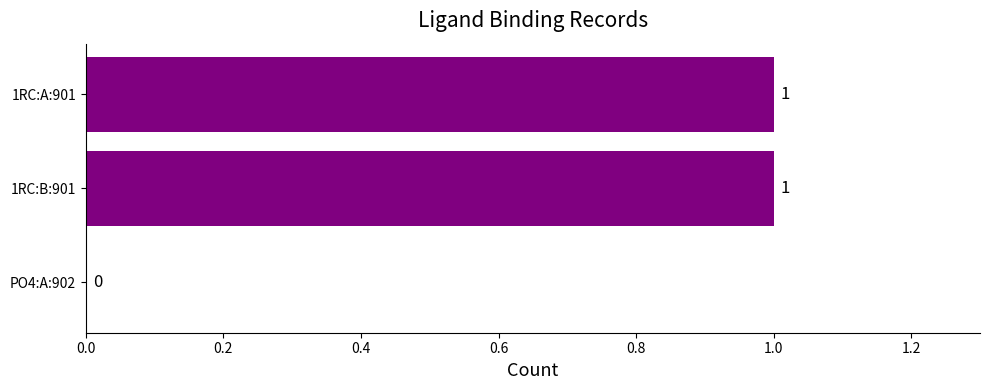

Where is the data nearest to the value 0?

PO4:A:902